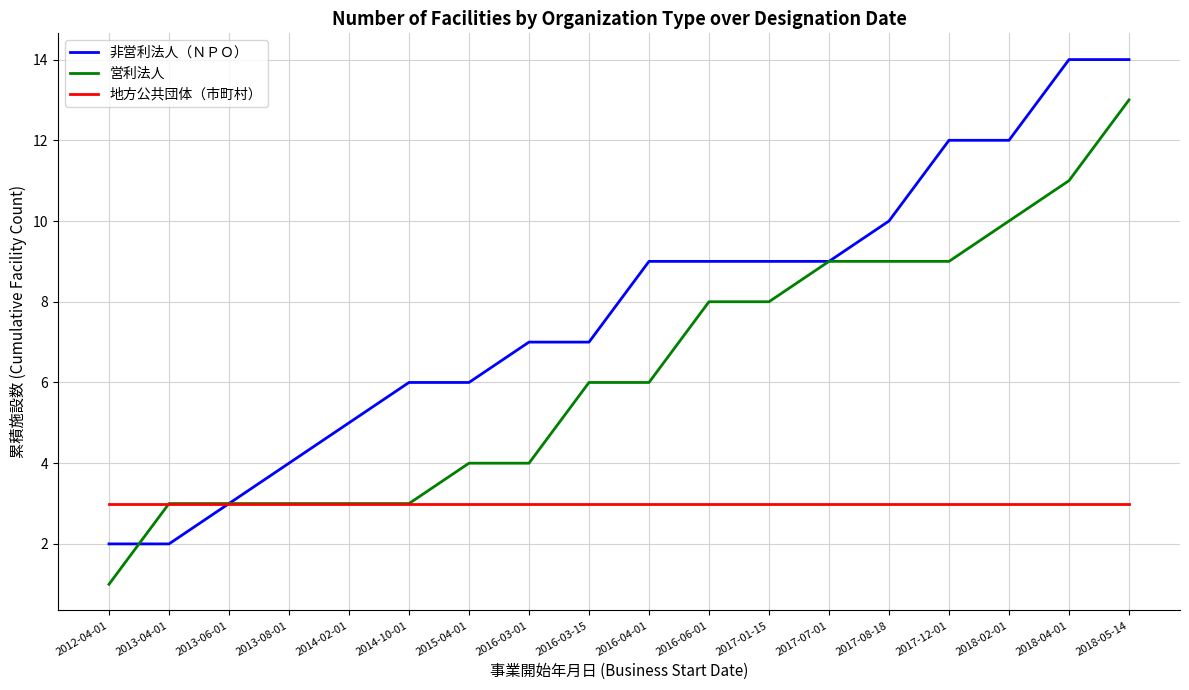

What is the difference between the maximum and second lowest values in the 非営利法人（ＮＰＯ） series?

12